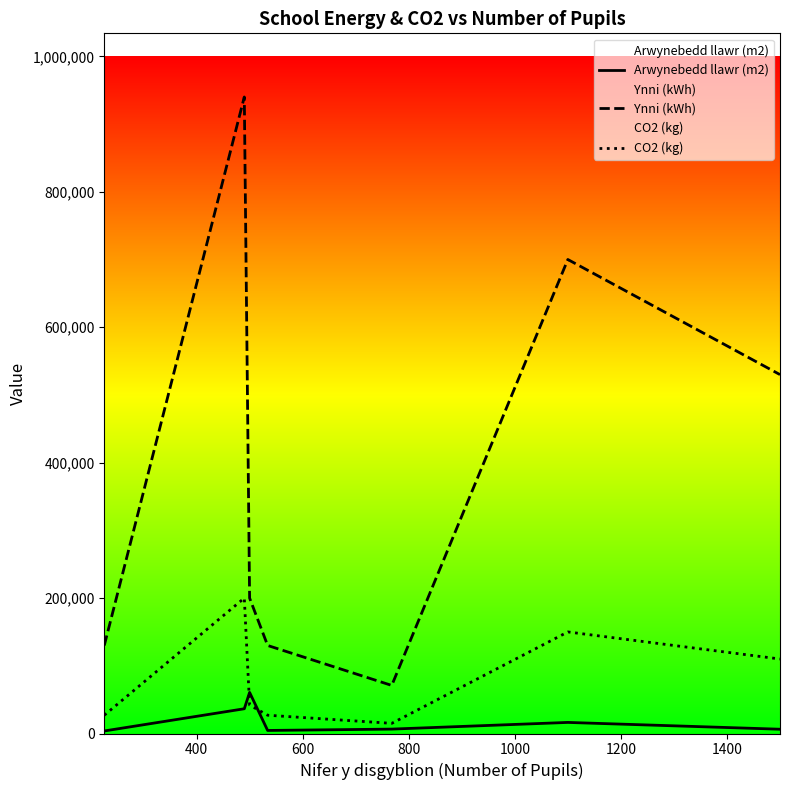

List the series in order of their peak value, lowest first.

Arwynebedd llawr (m2), CO2 (kg), Ynni (kWh)